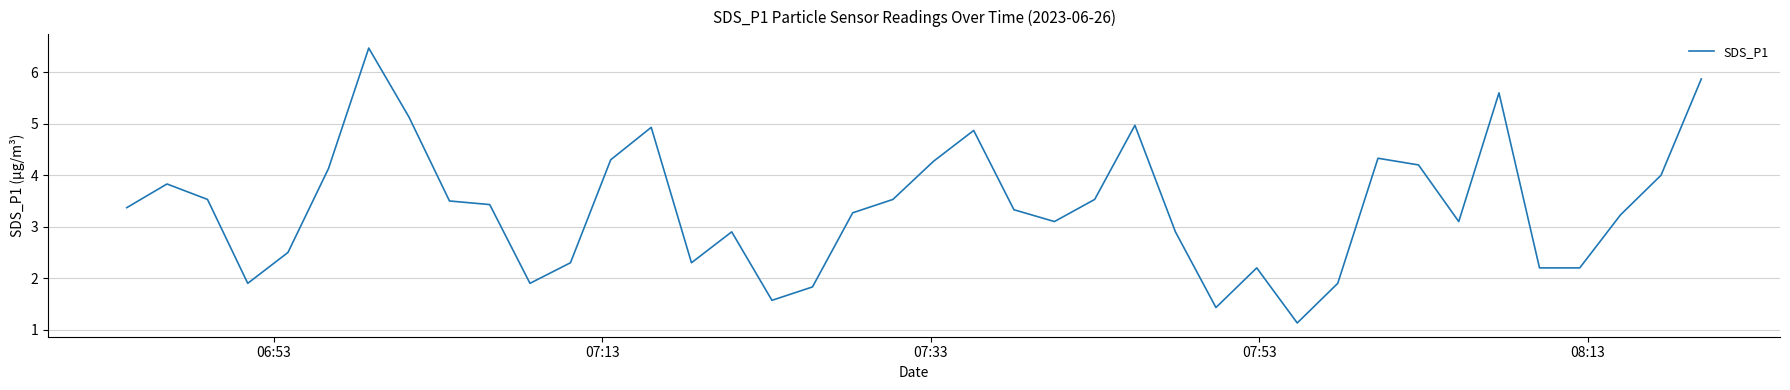

What is the maximum value shown in the chart?

6.5